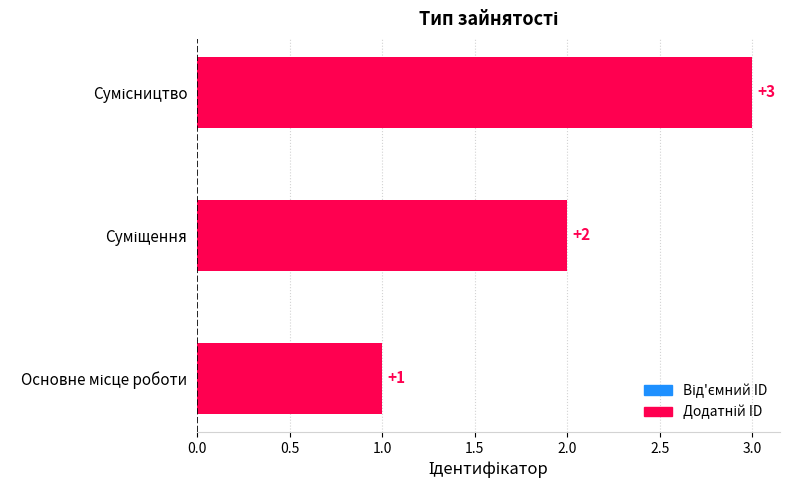

Count the values in the range 1 to 3.

3